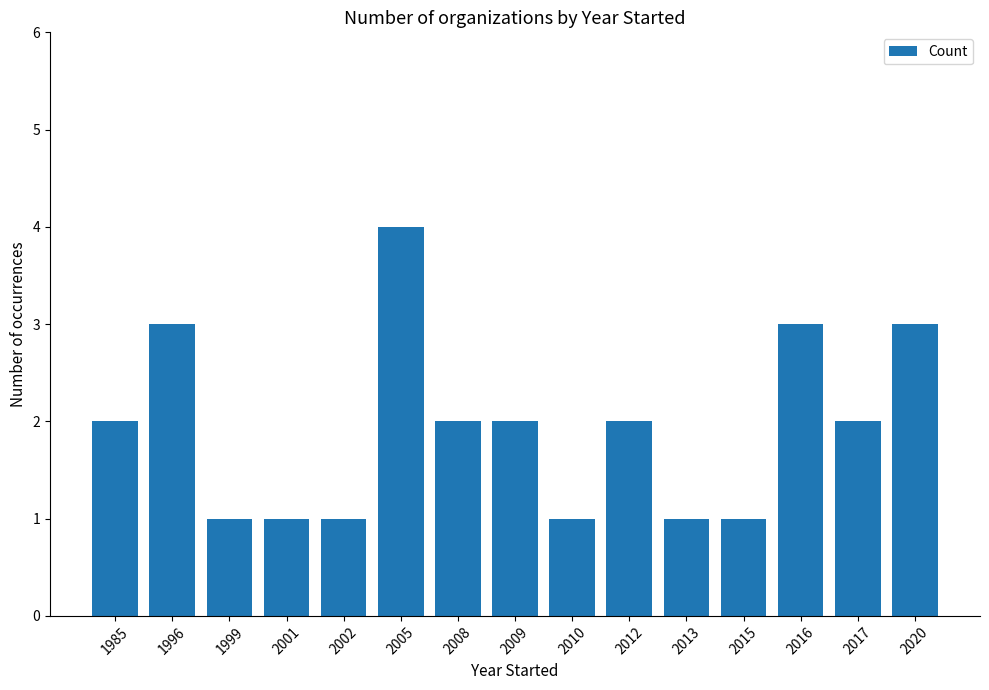

Reading left to right, list all the values displayed in this chart.

2	3	1	1	1	4	2	2	1	2	1	1	3	2	3